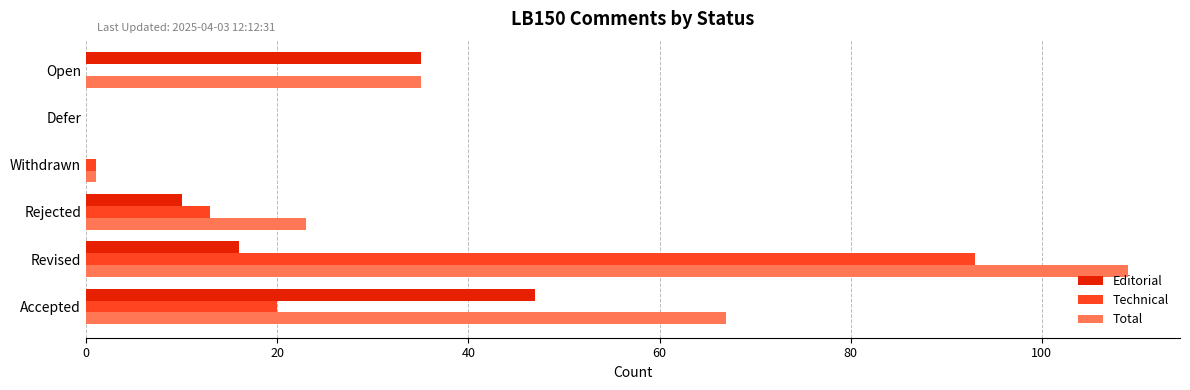

Which series has the largest total across all categories?

Total